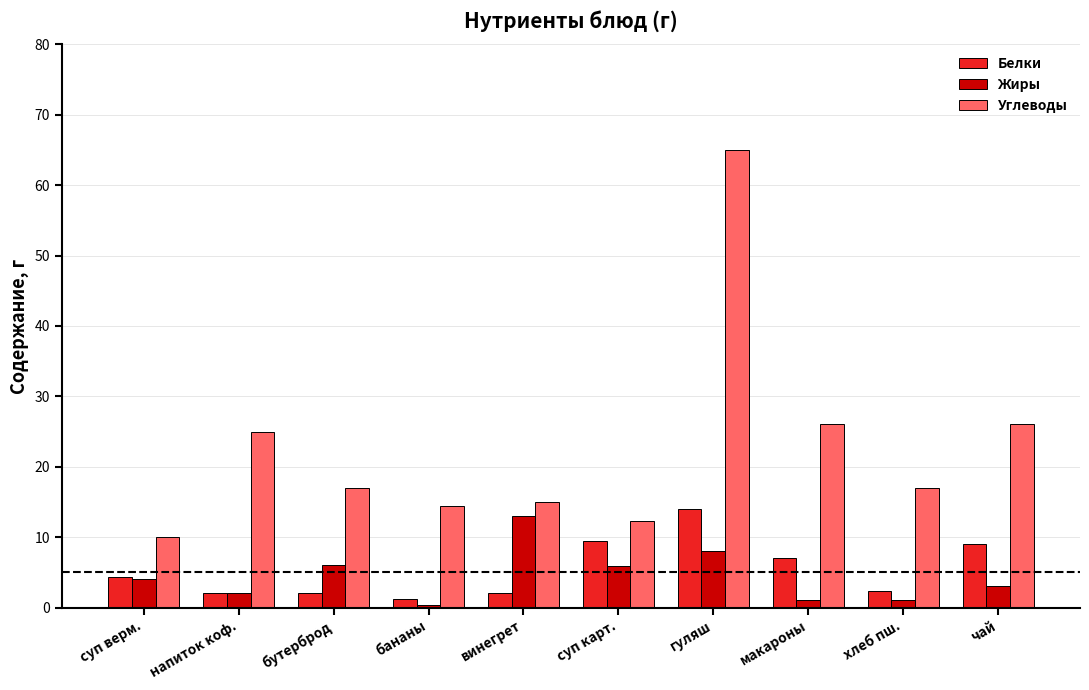

What is the approximate value of Белки at гуляш?

14.0